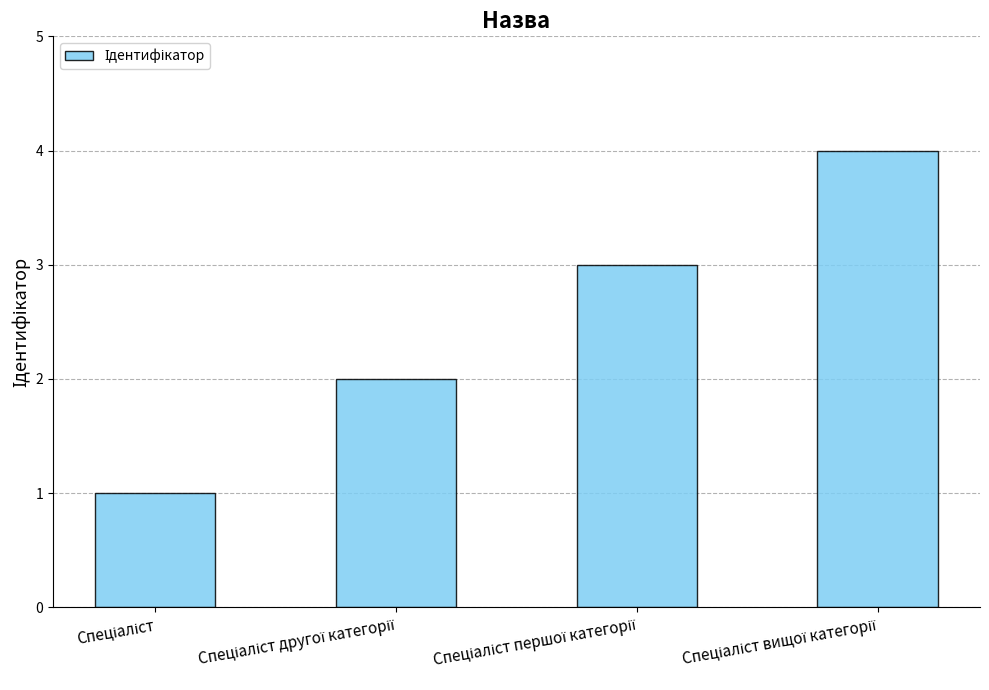

What is the maximum value shown in the chart?

4